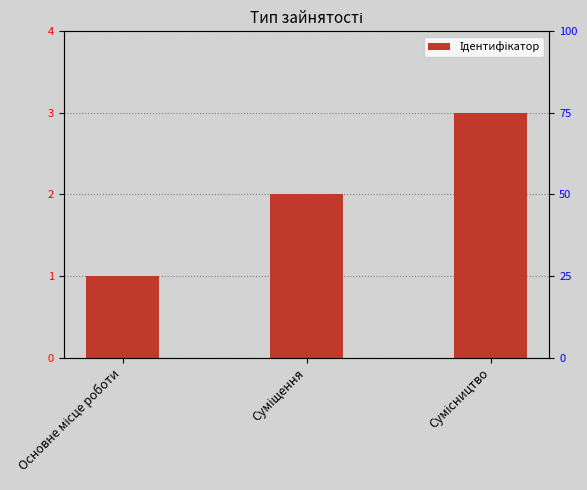

Rank the categories by value from lowest to highest.

Основне місце роботи, Суміщення, Сумісництво